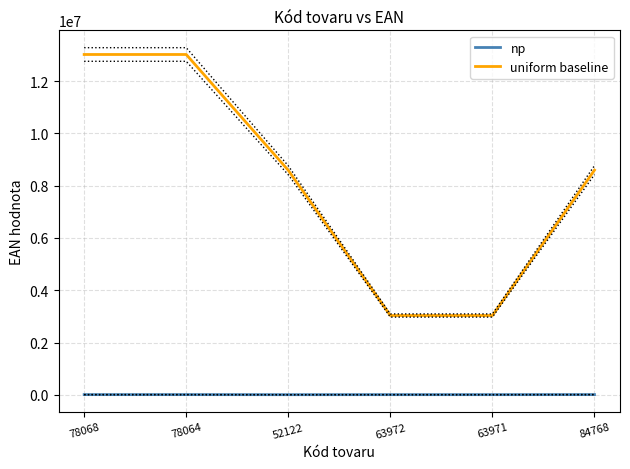

What value does the uniform baseline series have at 78064?

13018258.1